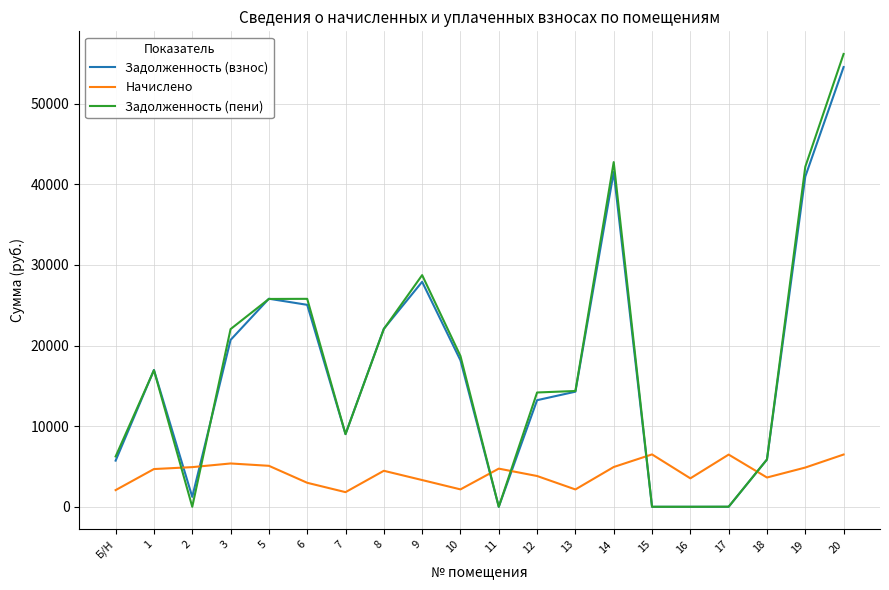

What are all the series names shown in the legend?

Задолженность (взнос), Начислено, Задолженность (пени)